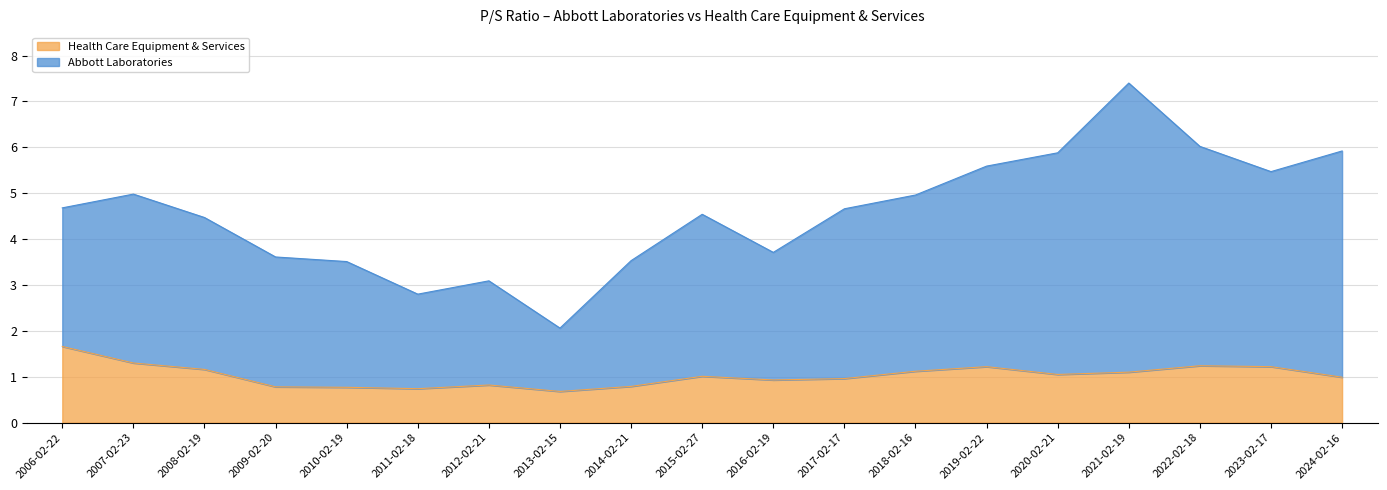

What is the spread (max minus min) of values at 2014-02-21?

2.7